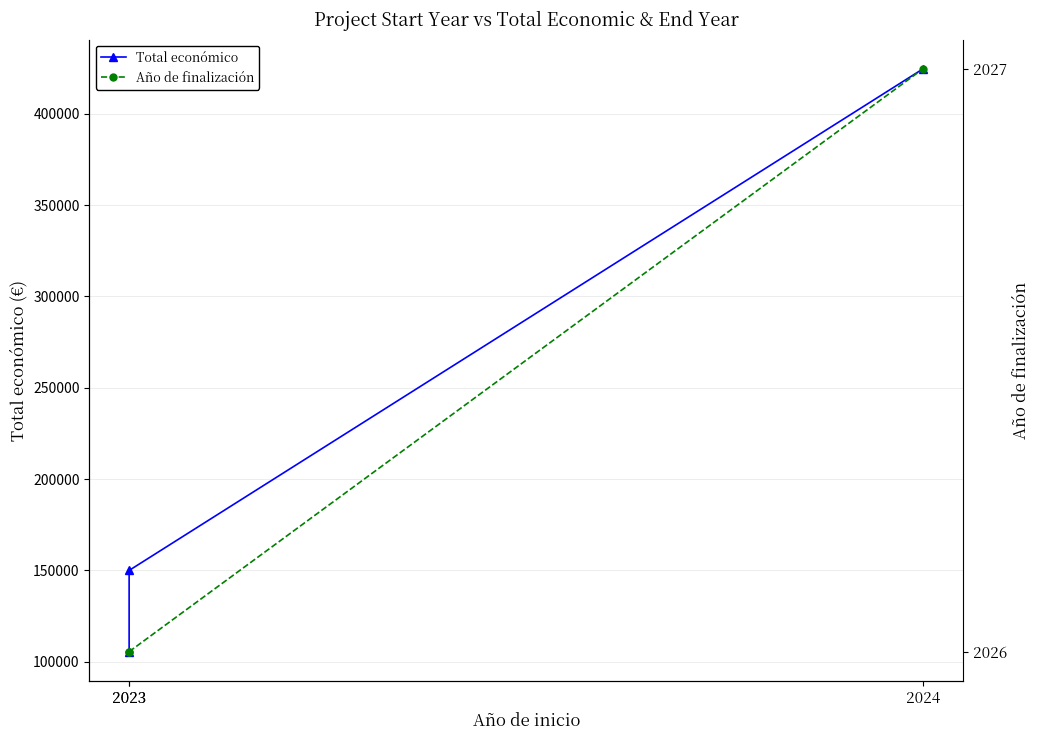

What are all the series names shown in the legend?

Total económico, Año de finalización